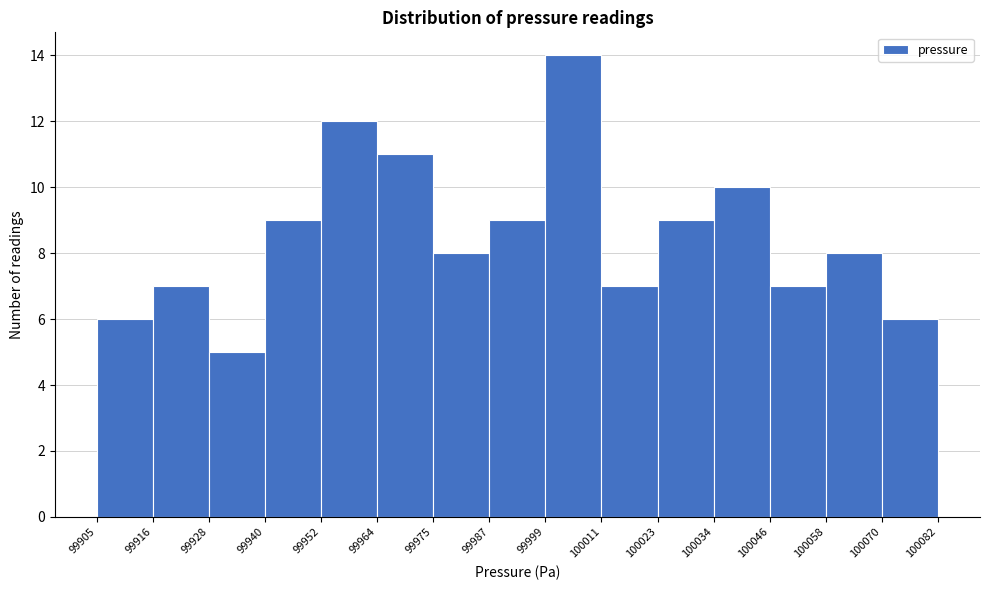

How tall is the bar that spans 100070 to 100082 on the x-axis? The values are not printed on the chart, so give them approximately, as read against the axis.

6